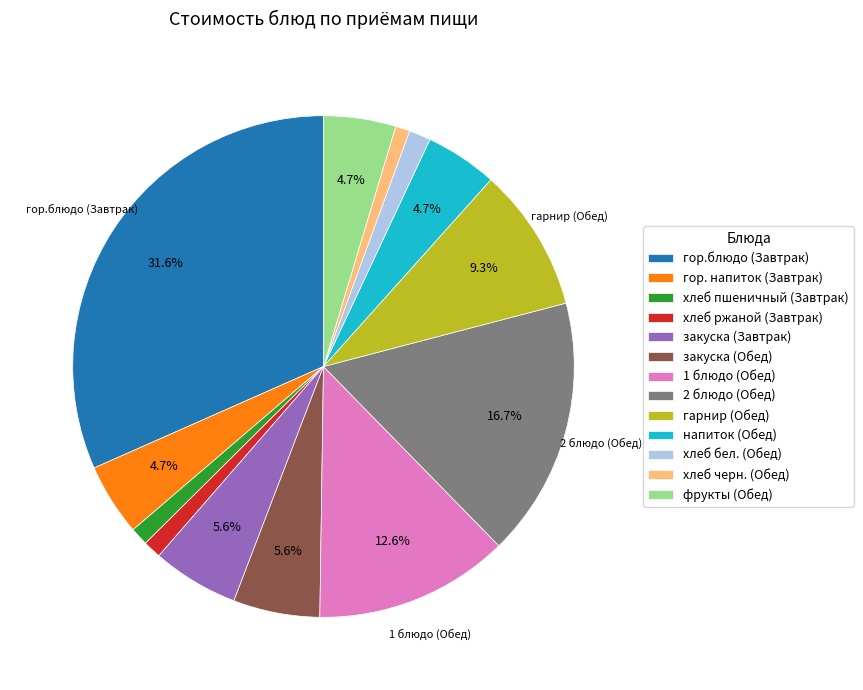

How many segments does this pie chart have?

13